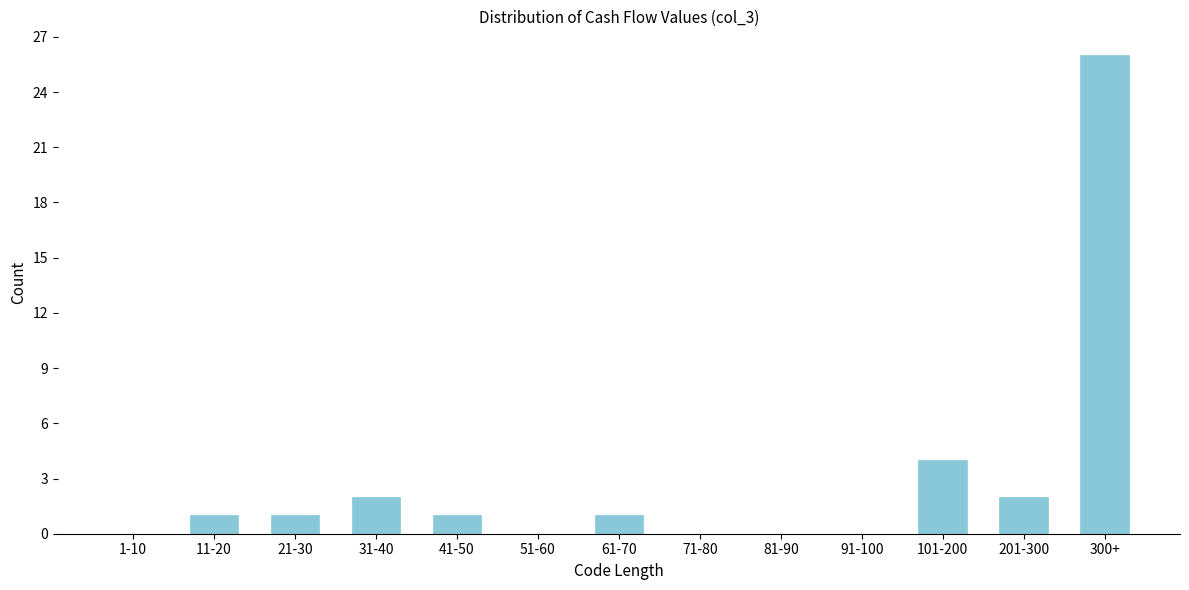

Reading right to left, list all the values displayed in this chart.

300+=26	201-300=2	101-200=4	91-100=0	81-90=0	71-80=0	61-70=1	51-60=0	41-50=1	31-40=2	21-30=1	11-20=1	1-10=0